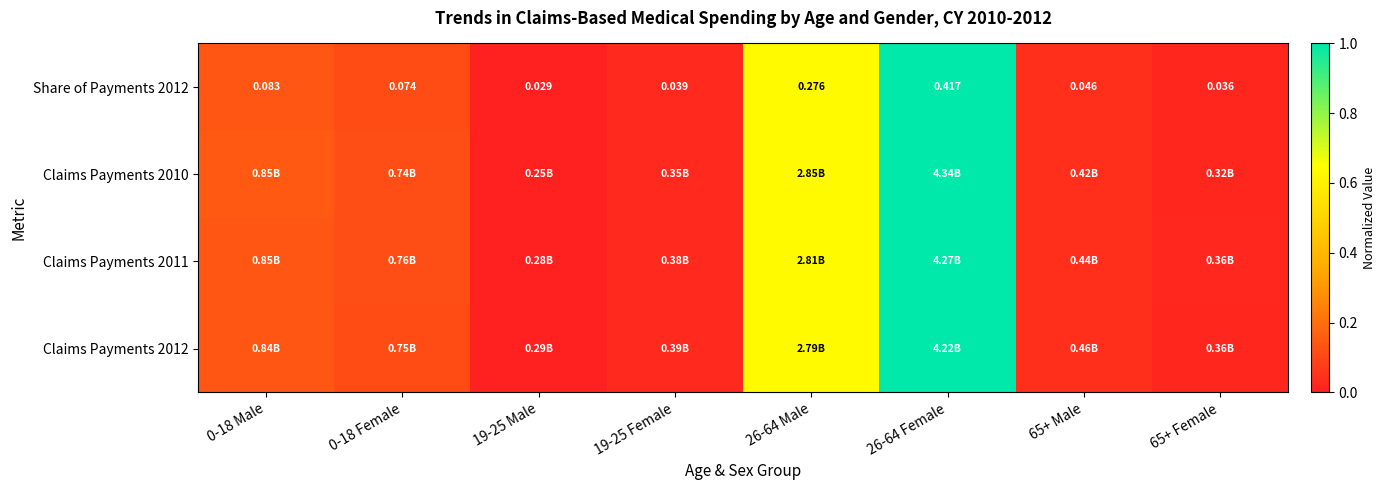

The Claims Payments 2010 series shows 0.1 at 0-18 Female. True or false?

True